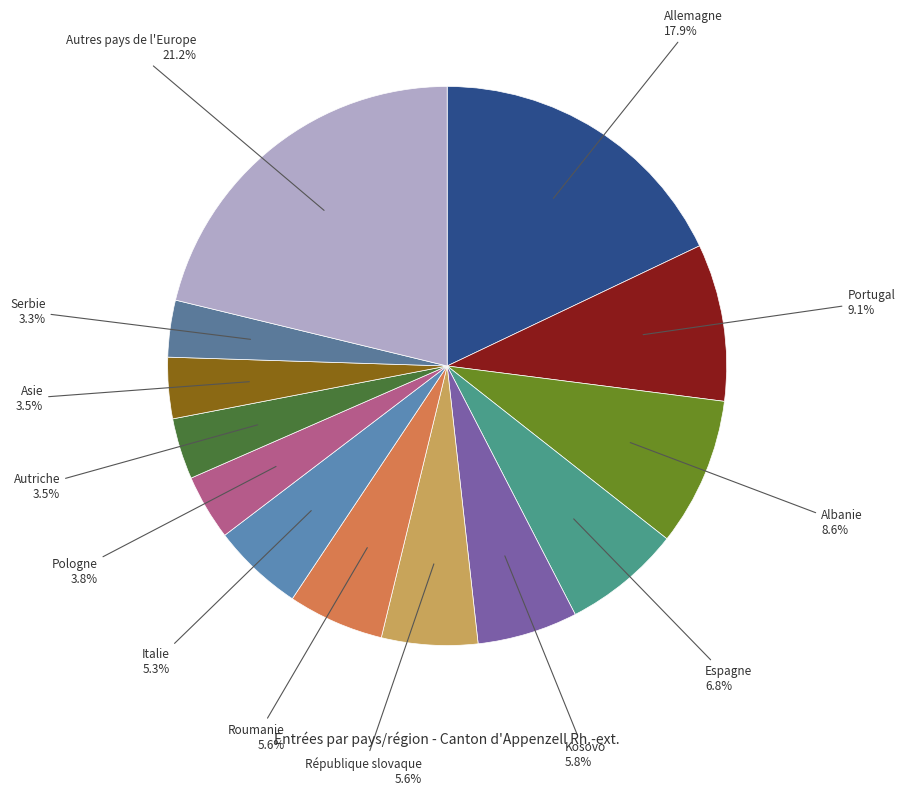

Is there a majority slice in this chart?

No